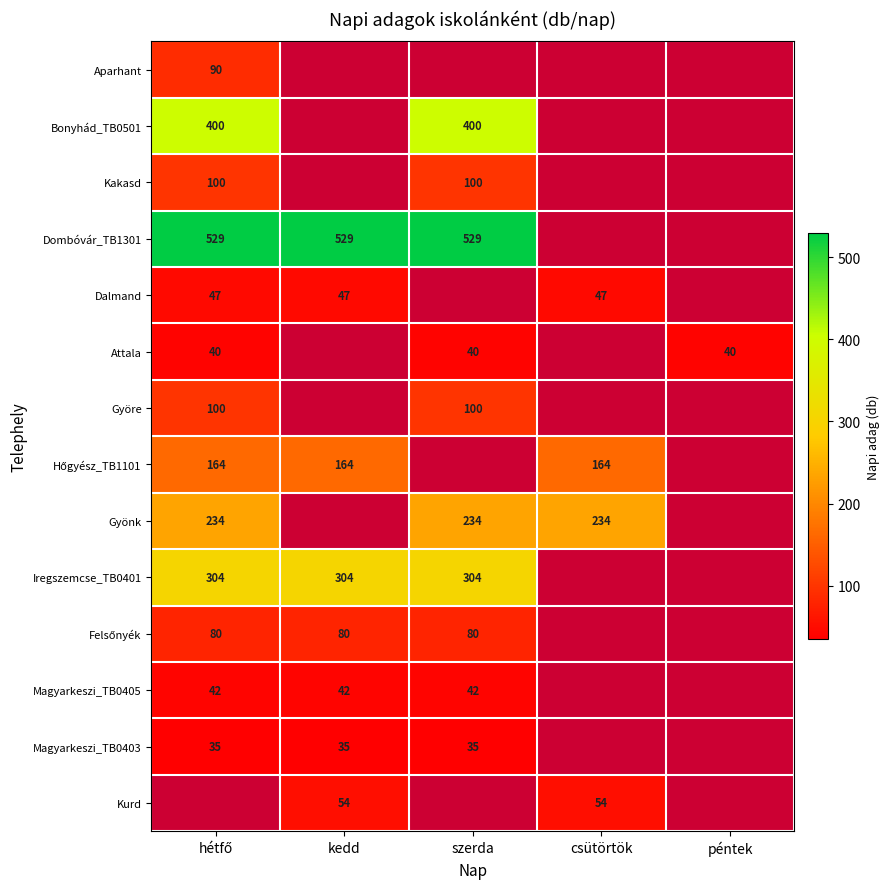

The value of Bonyhád_TB0501 at szerda is 582. True or false?

False